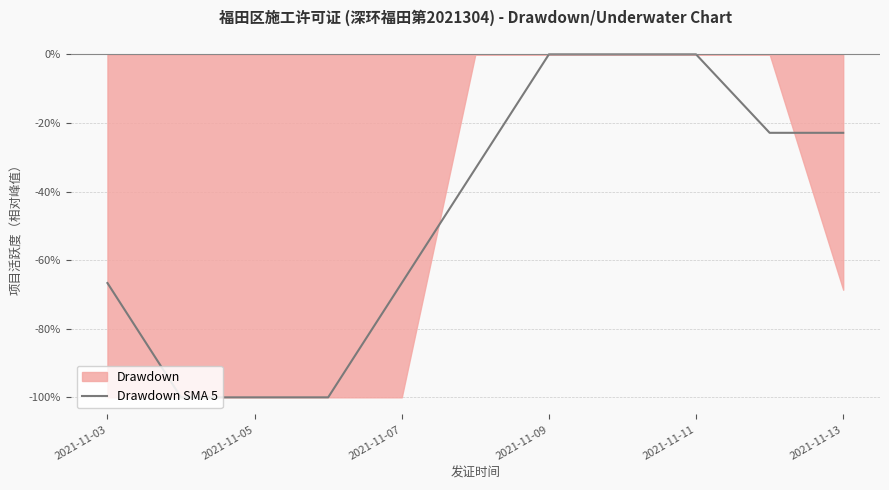

True or false: Drawdown SMA 5 has a value of -66.7 at 2021-11-07.

True